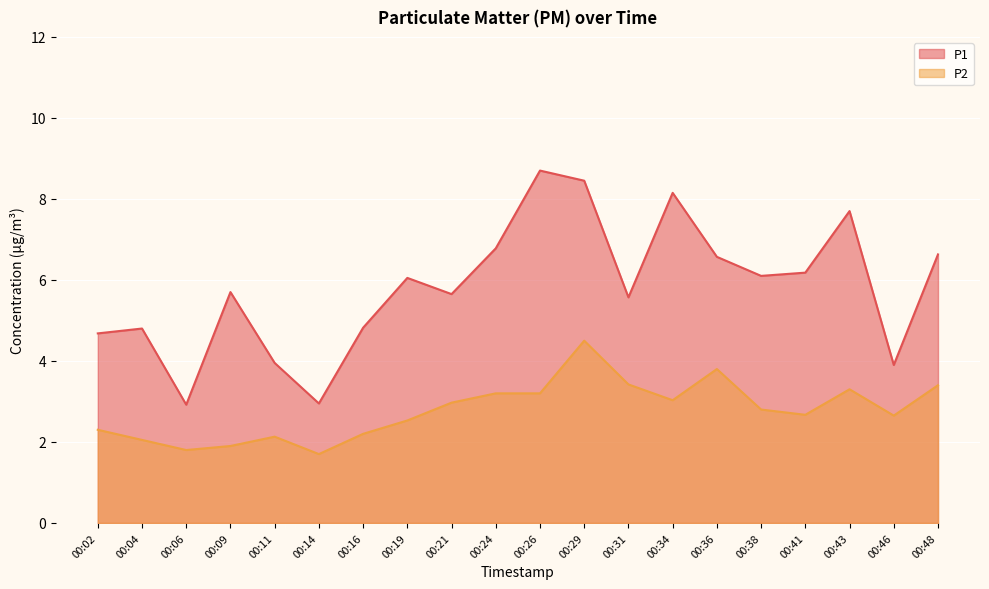

Which category has the highest value in the P2 series?

00:29